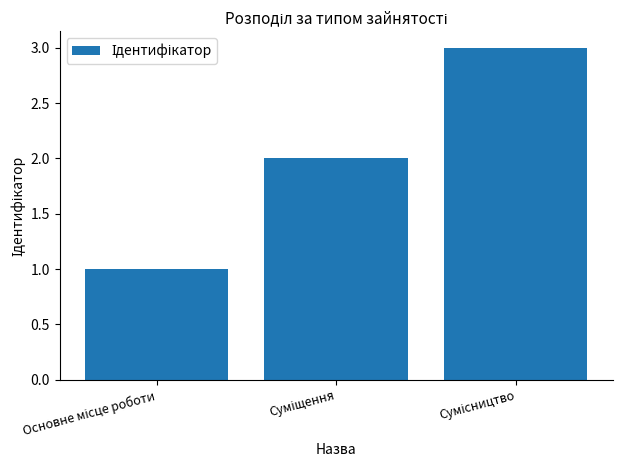

What is the sum of all values?

6